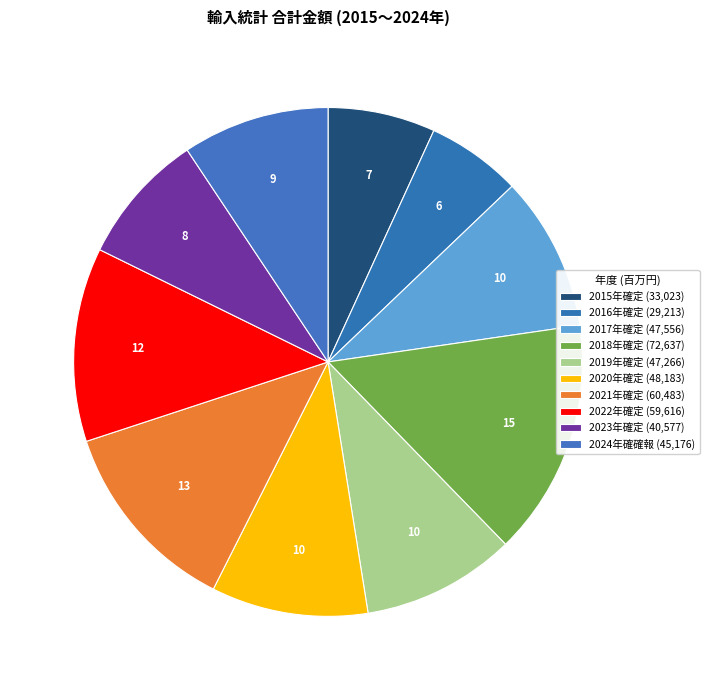

To the nearest percent, what is the average slice percentage?

10%